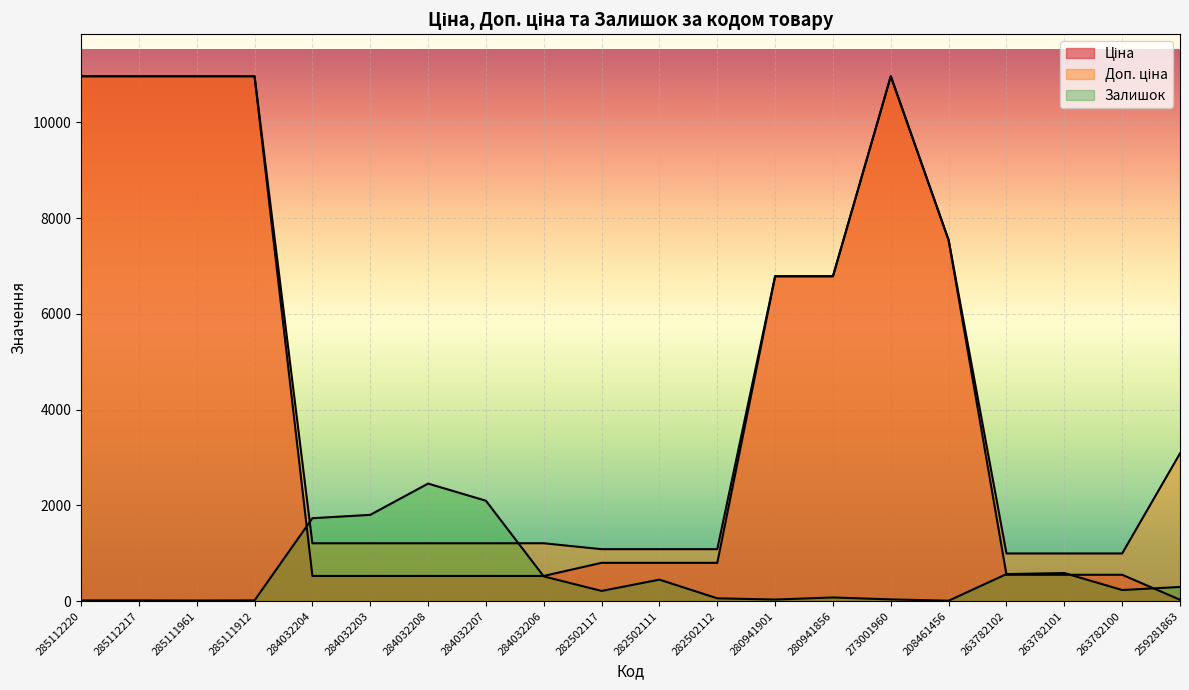

True or false: Доп. ціна and Ціна cross at least once.

False